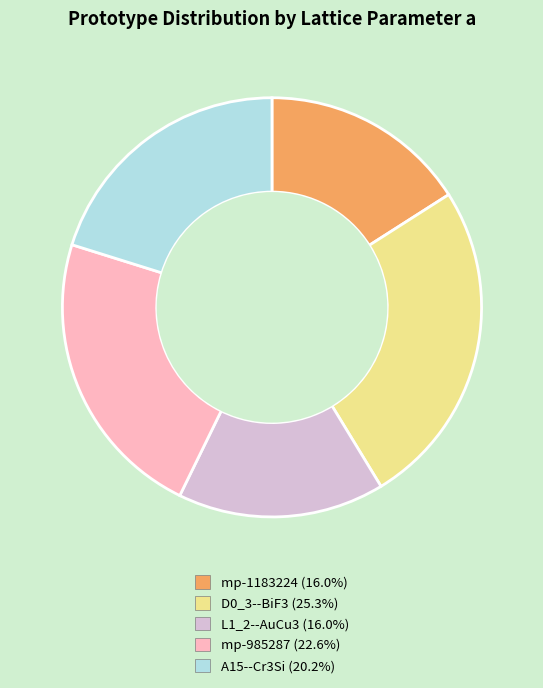

True or false: mp-1183224 accounts for 9% of the total.

False